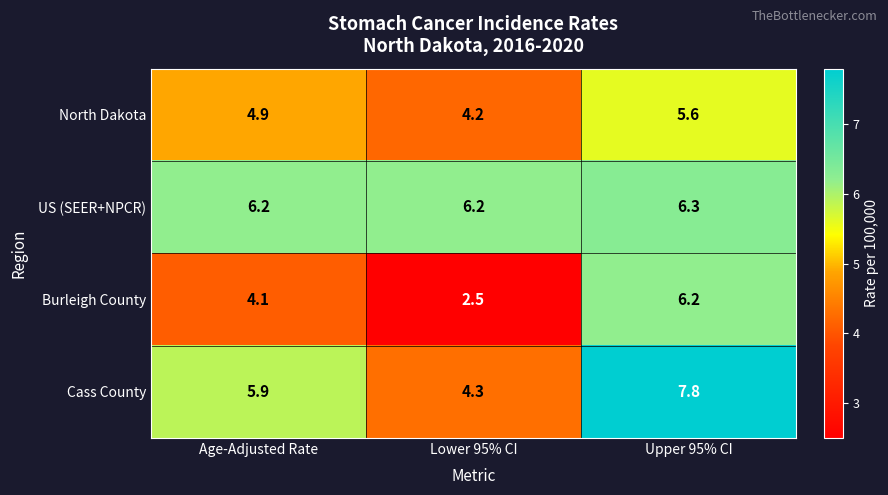

List the series in order of their peak value, lowest first.

North Dakota, Burleigh County, US (SEER+NPCR), Cass County